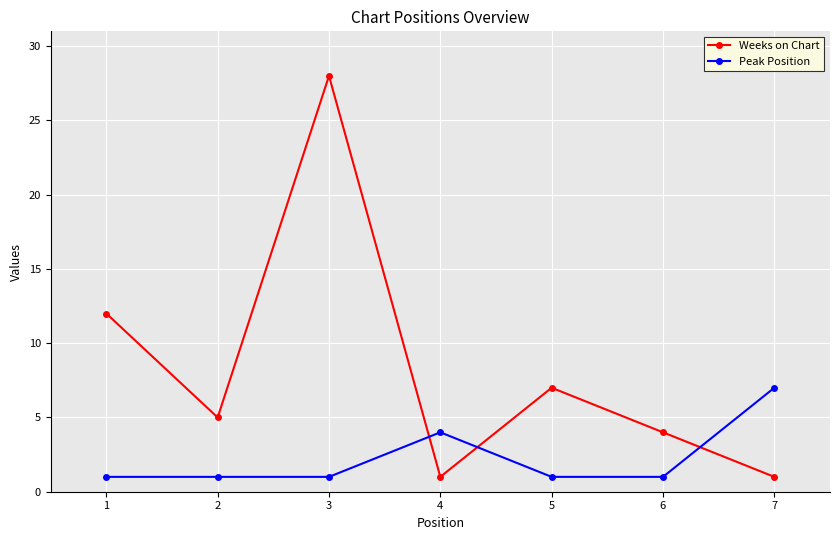

At which label does Weeks on Chart reach its peak?

3